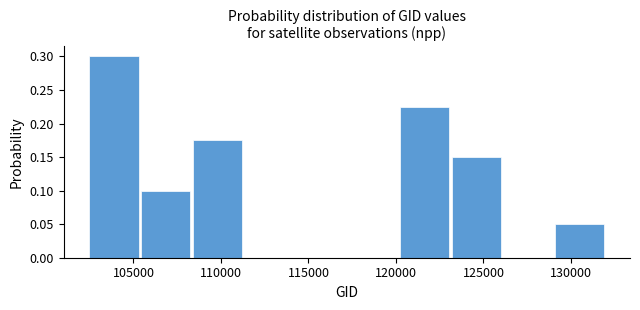

Reading left to right, transcribe this chart: for each bar, give the range it covers on the x-axis and its height. Neither the bar edges nor the heights are printed on the chart, so give them approximately, as read against the axes.

102500 to 105500: 0.300
105500 to 108500: 0.100
108500 to 111500: 0.175
111500 to 114500: 0
114500 to 117500: 0
117500 to 120000: 0
120000 to 123000: 0.225
123000 to 126000: 0.150
126000 to 129000: 0
129000 to 132000: 0.050